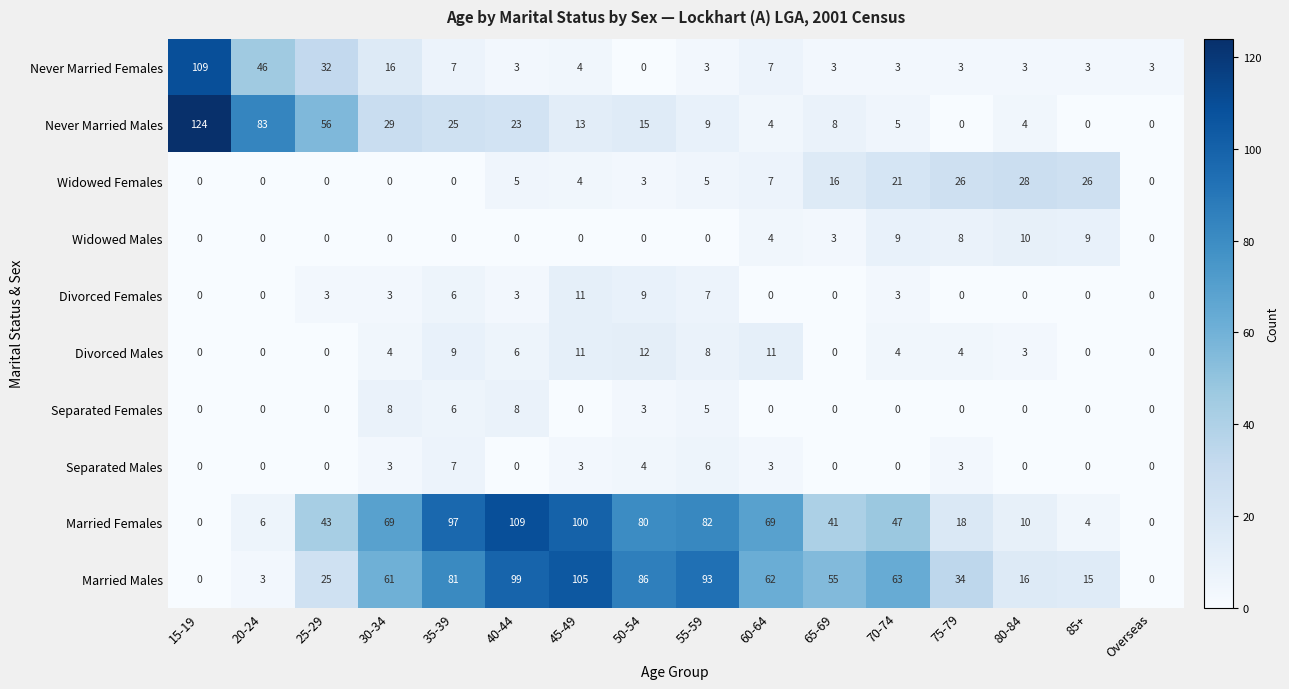

Count the Widowed Males values in the range 0 to 8.

13